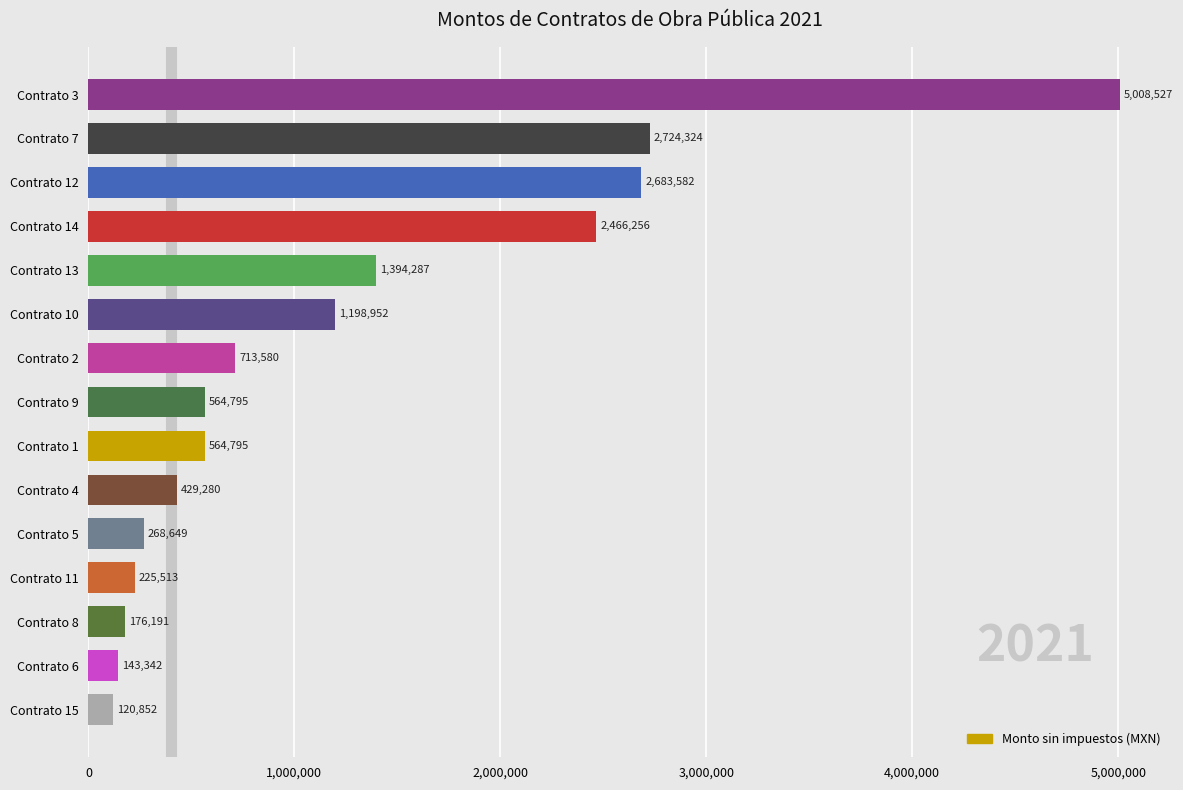

What is the sum of all values?

18682926.8